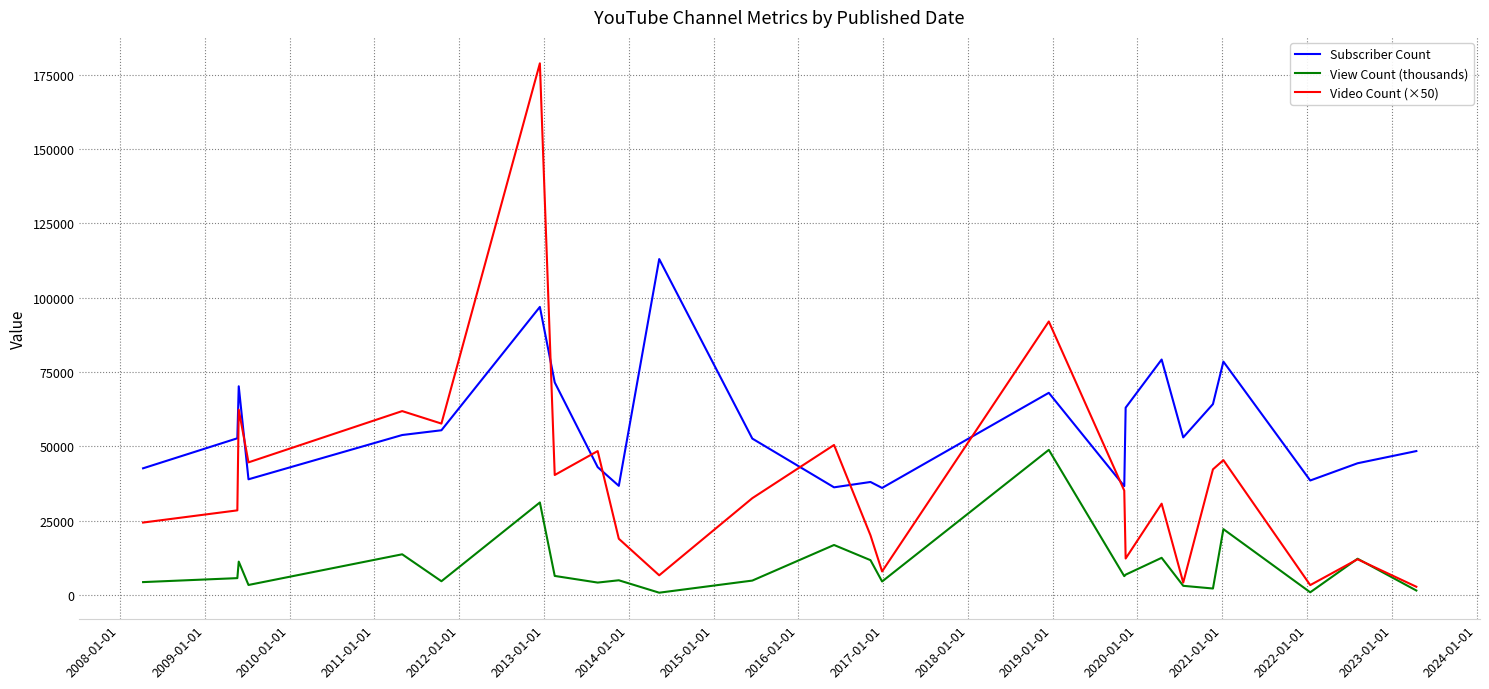

True or false: Subscriber Count and View Count (thousands) cross at least once.

False